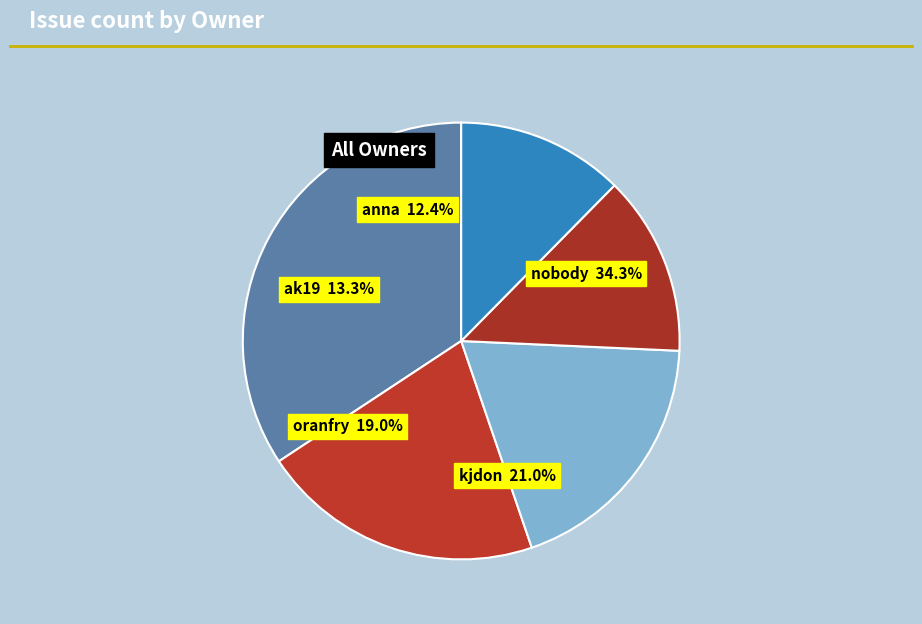

Which category has the smallest portion of the pie?

anna